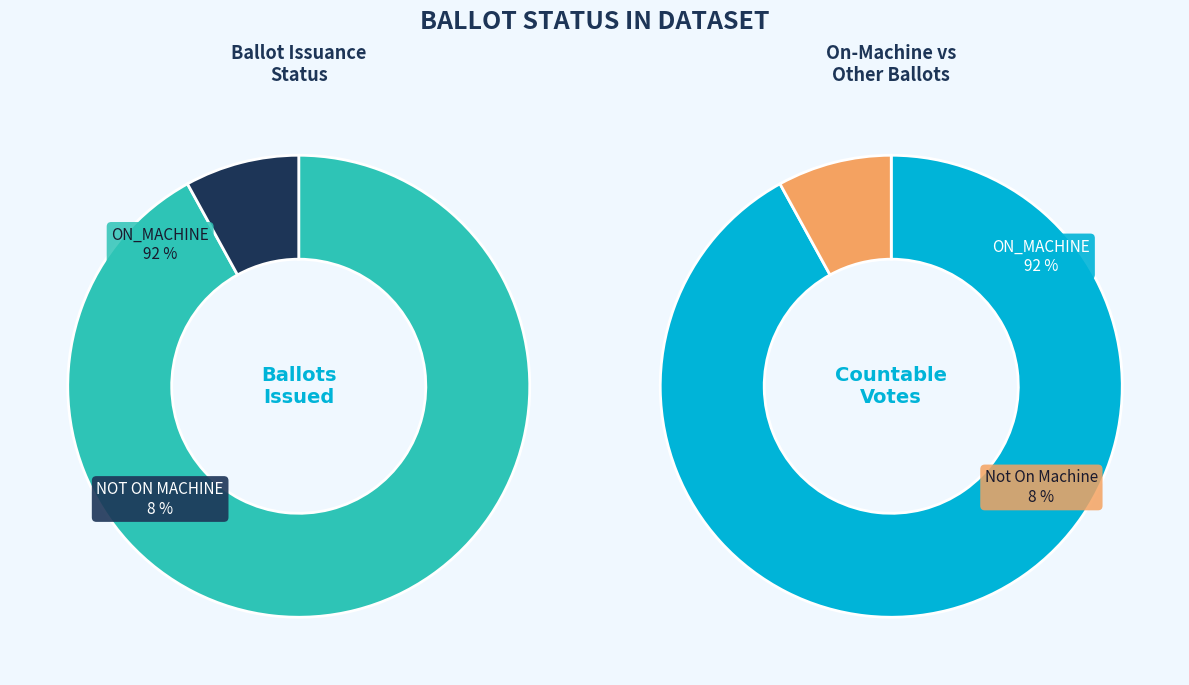

Is MAIL_IN the majority of the pie?

No